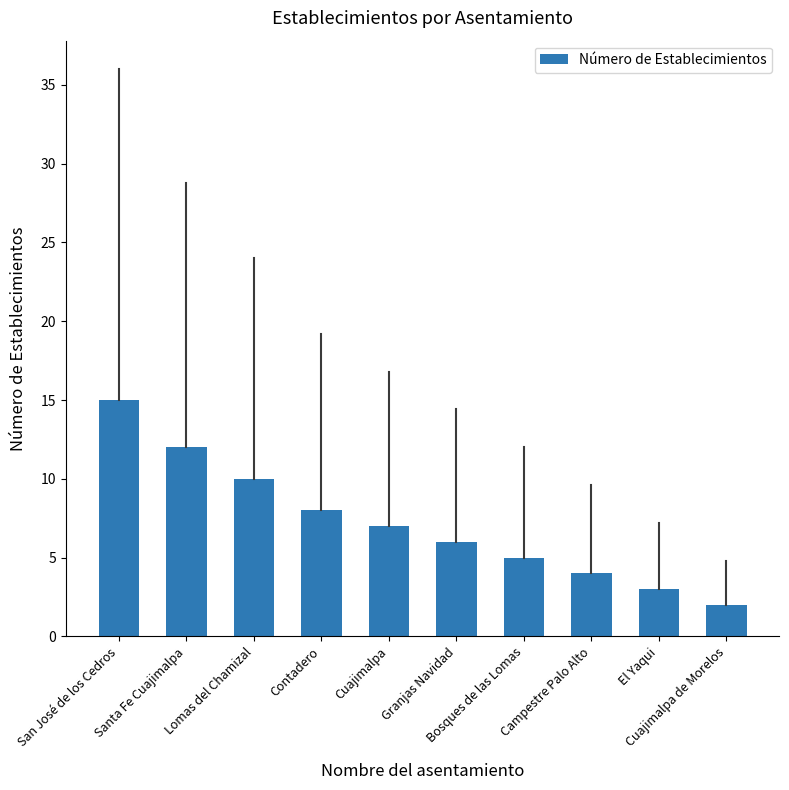

What is the sum of all values?

72